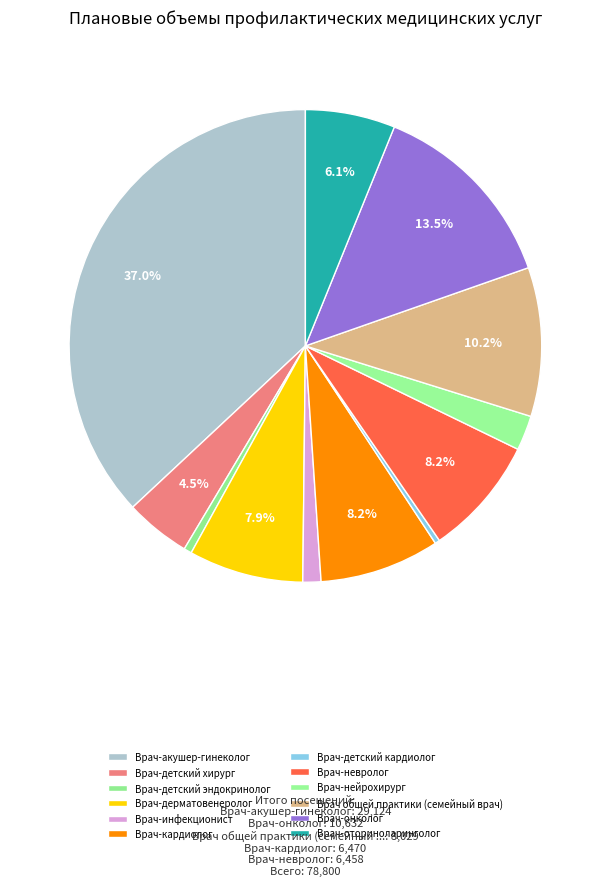

Count the number of slices in the pie.

12